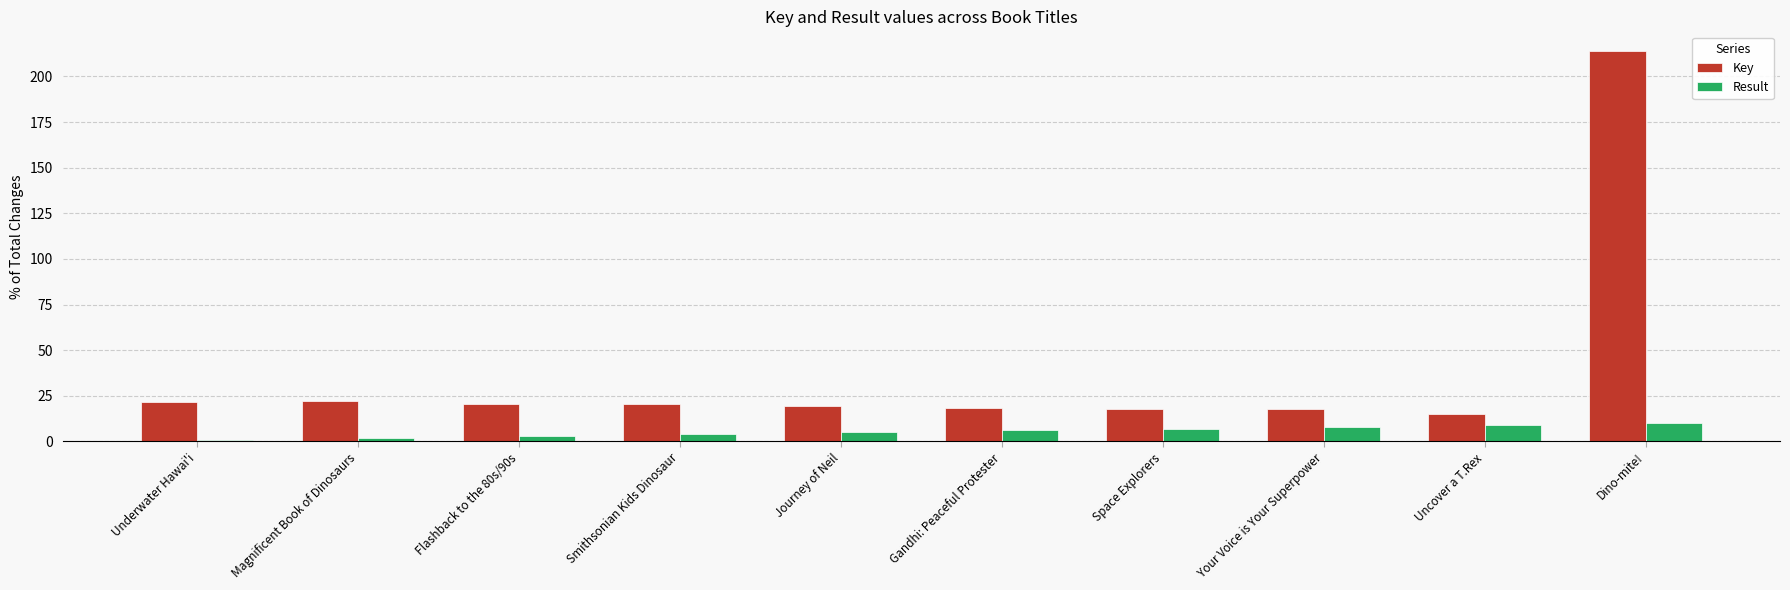

At how many categories does at least one series exceed 70?

1